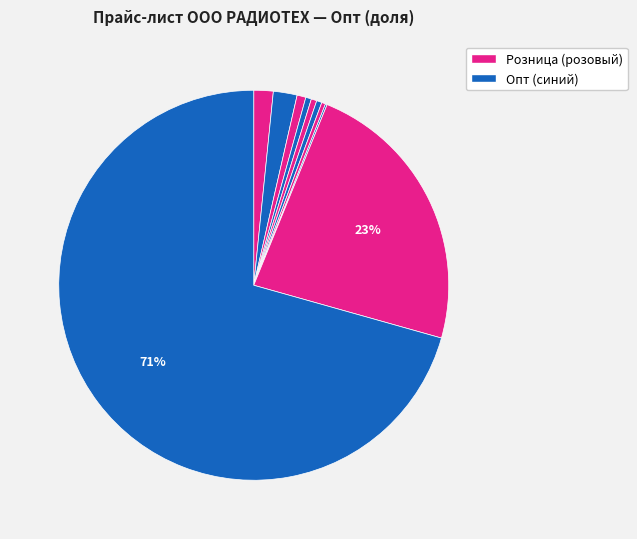

Count the number of slices in the pie.

10